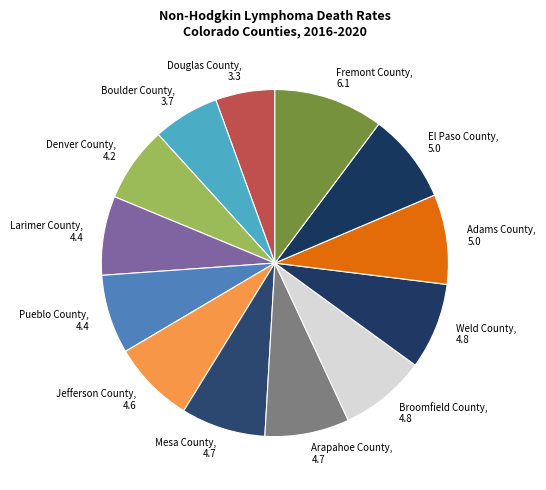

Count the number of slices in the pie.

13